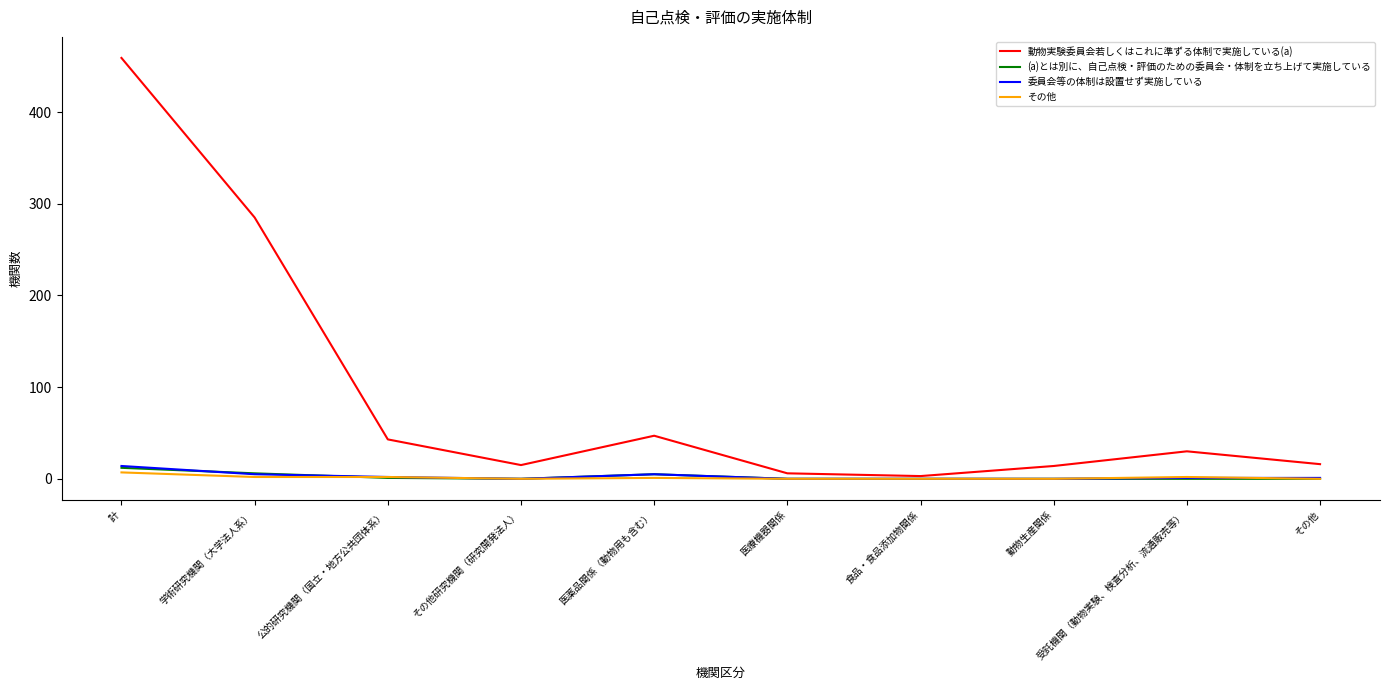

What is the total value across all series at その他研究機関（研究開発法人）?

15